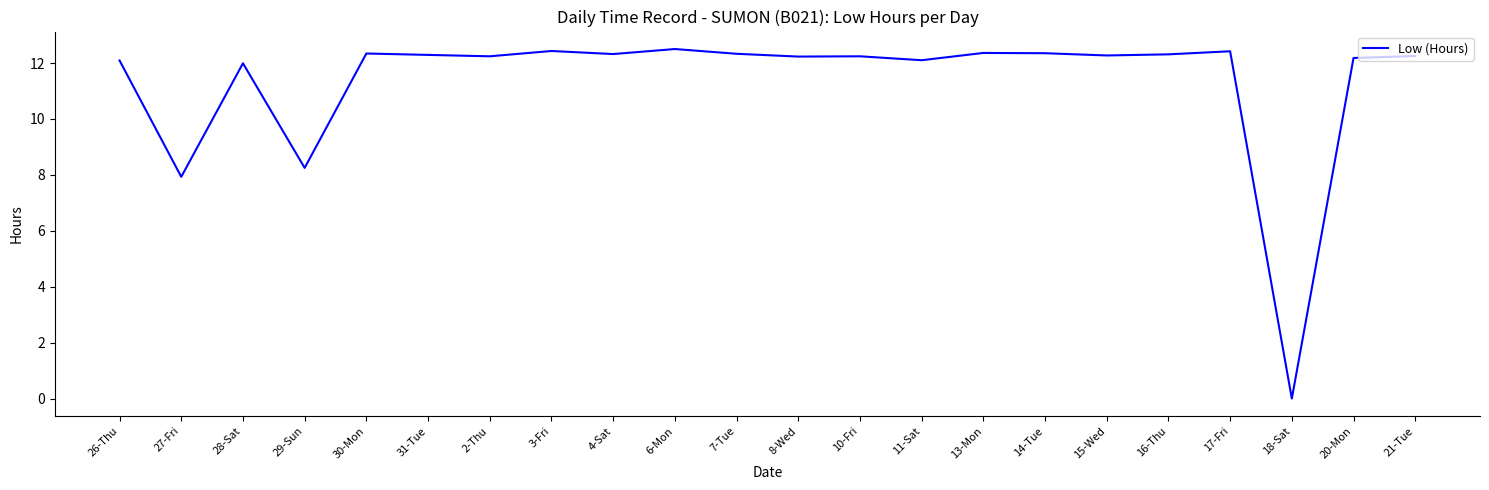

What is the greatest value displayed?

12.5